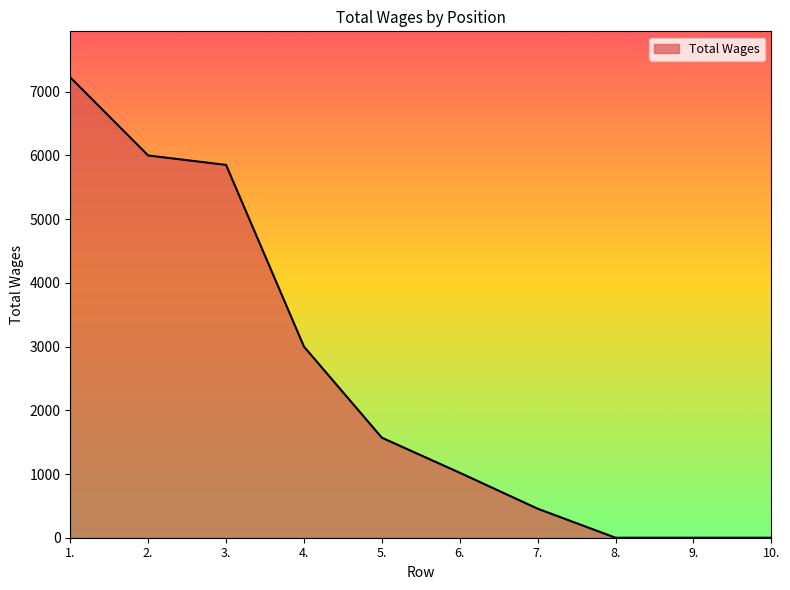

Reading left to right, what are all the values shown in this chart?

1.=7226	2.=6000	3.=5852	4.=3000	5.=1570	6.=1020	7.=456	8.=0	9.=0	10.=0